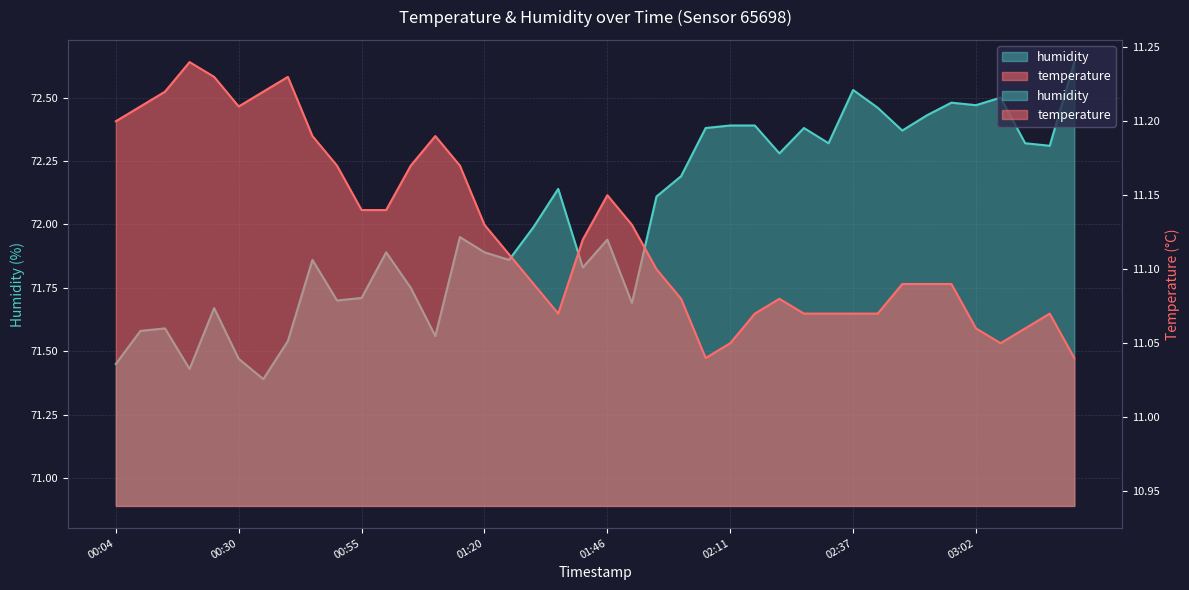

What is the difference between the maximum and second lowest values in the humidity series?

1.2